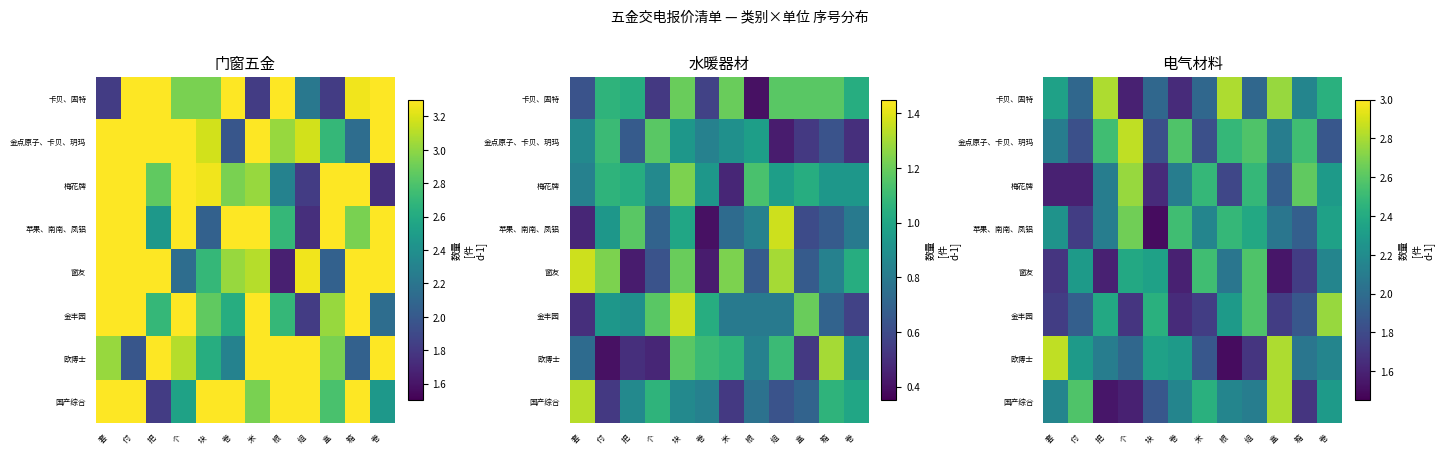

At how many categories does at least one series exceed 2?

12